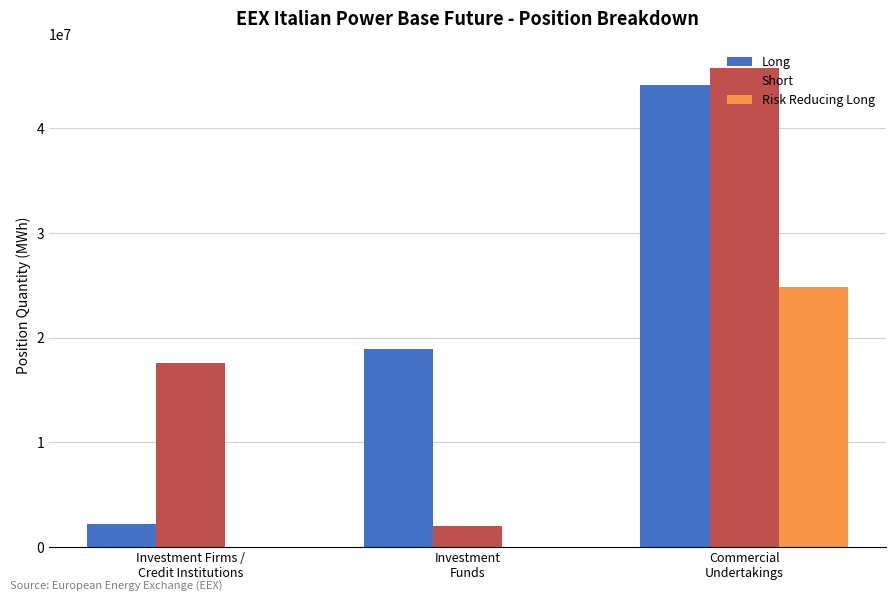

What is the highest value of the Risk Reducing Long series?

24855326